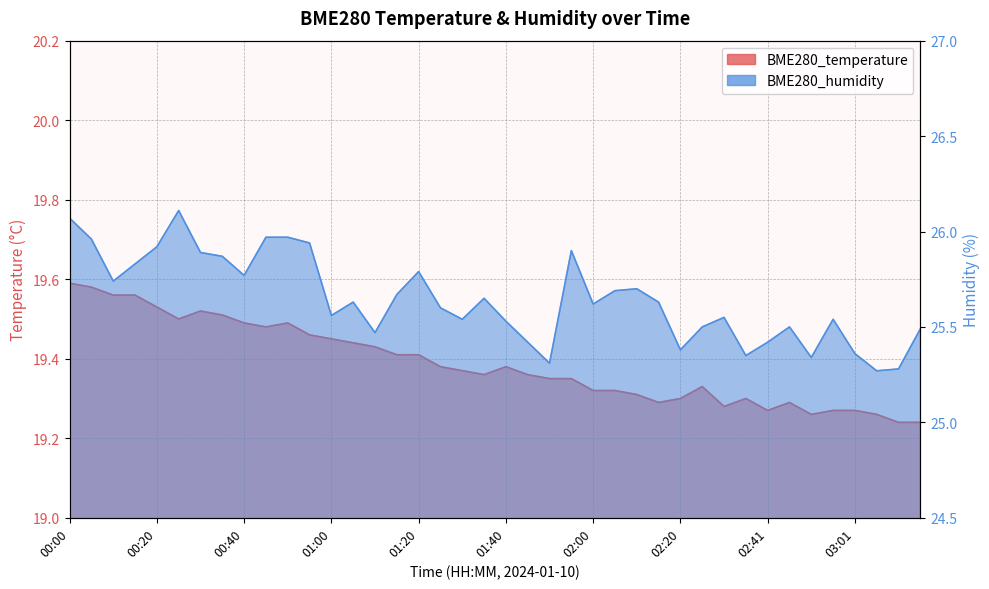

True or false: BME280_temperature has more than 1 interior local peaks.

True